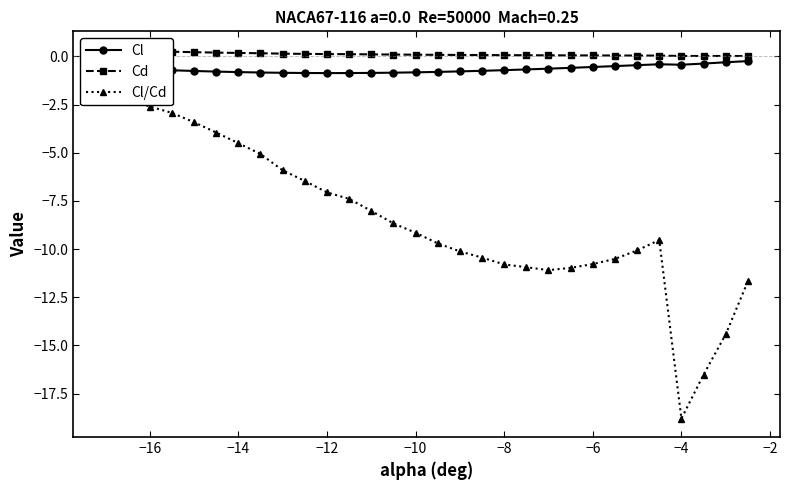

Reading left to right, extract all data points from this chart.

Cl: -0.6	-0.6	-0.7	-0.7	-0.8	-0.8	-0.8	-0.8	-0.8	-0.9	-0.9	-0.9	-0.9	-0.8	-0.8	-0.8	-0.8	-0.7	-0.7	-0.7	-0.6	-0.6	-0.5	-0.5	-0.5	-0.4	-0.4	-0.4	-0.3	-0.2
Cd: 0.3	0.3	0.3	0.2	0.2	0.2	0.2	0.2	0.1	0.1	0.1	0.1	0.1	0.1	0.1	0.1	0.1	0.1	0.1	0.1	0.1	0.1	0.1	0.0	0.0	0.0	0.0	0.0	0.0	0.0
Cl/Cd: -1.7	-2.2	-2.6	-2.9	-3.4	-4.0	-4.5	-5.1	-5.9	-6.5	-7.1	-7.4	-8.0	-8.7	-9.2	-9.7	-10.1	-10.4	-10.8	-10.9	-11.1	-11.0	-10.8	-10.5	-10.1	-9.5	-18.8	-16.5	-14.4	-11.7